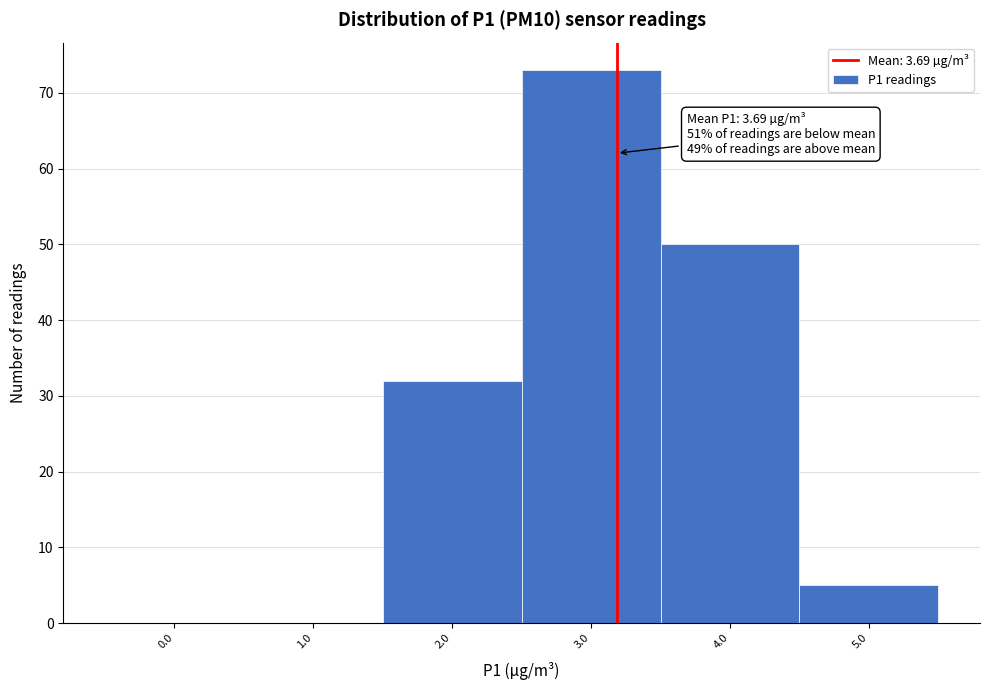

Reading left to right, transcribe all the data shown in this chart.

0.0=0	1.0=0	2.0=32	3.0=73	4.0=50	5.0=5